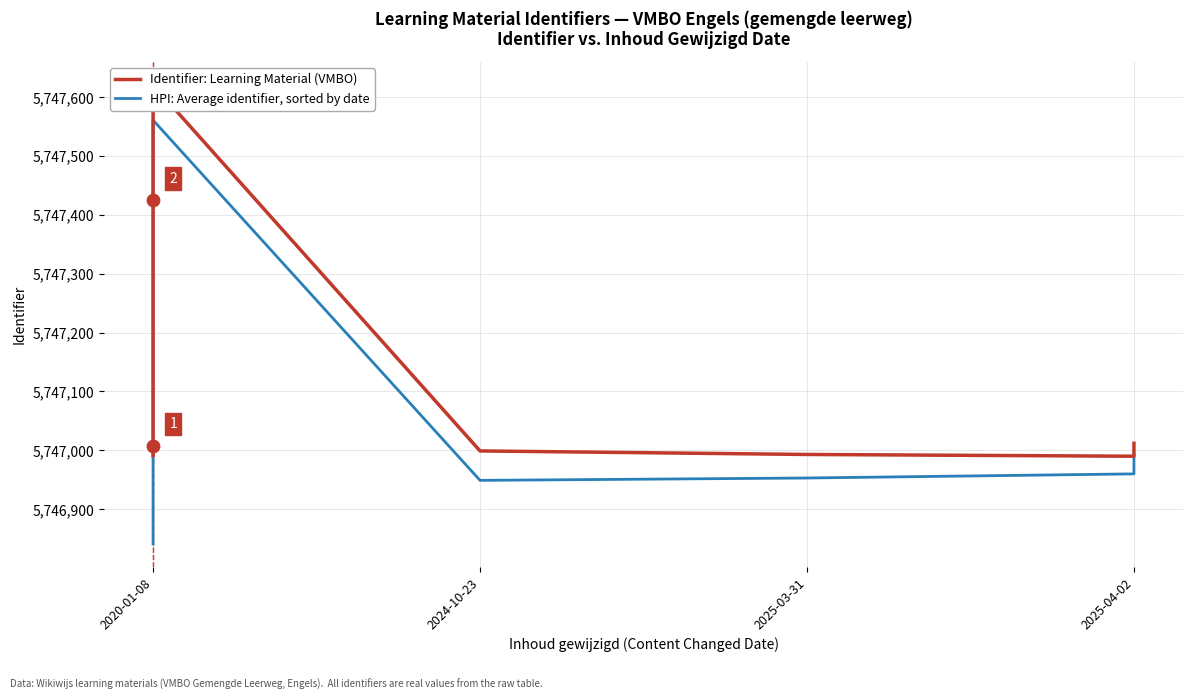

Is the value of Identifier: Learning Material (VMBO) at 8 greater than the value of HPI: Average identifier, sorted by date at 11?

Yes